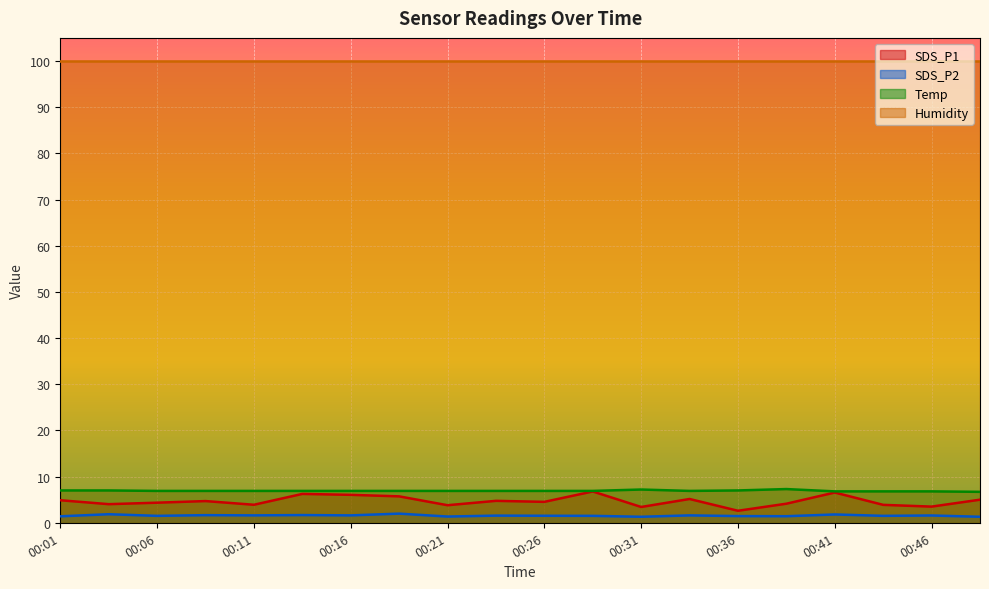

Where is the first local maximum for SDS_P2?

00:04